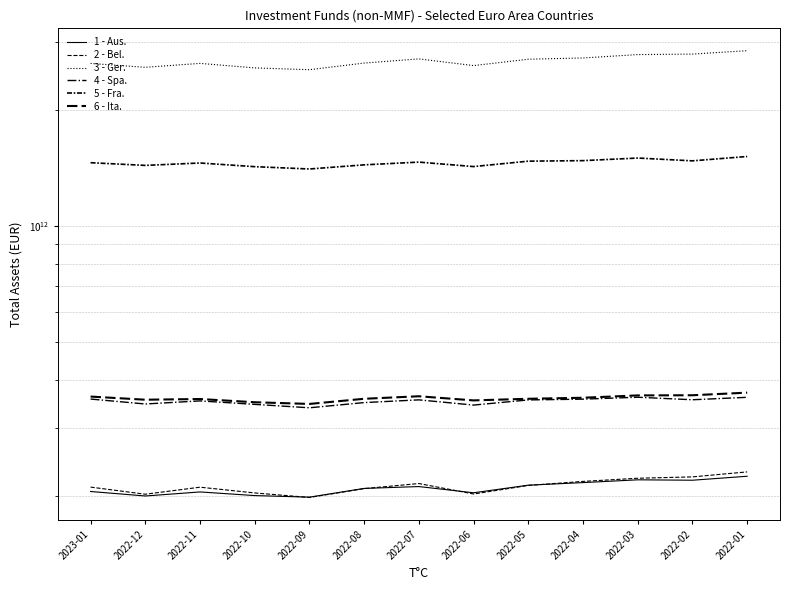

The Austria series shows 135544359723 at 2022-05. True or false?

False